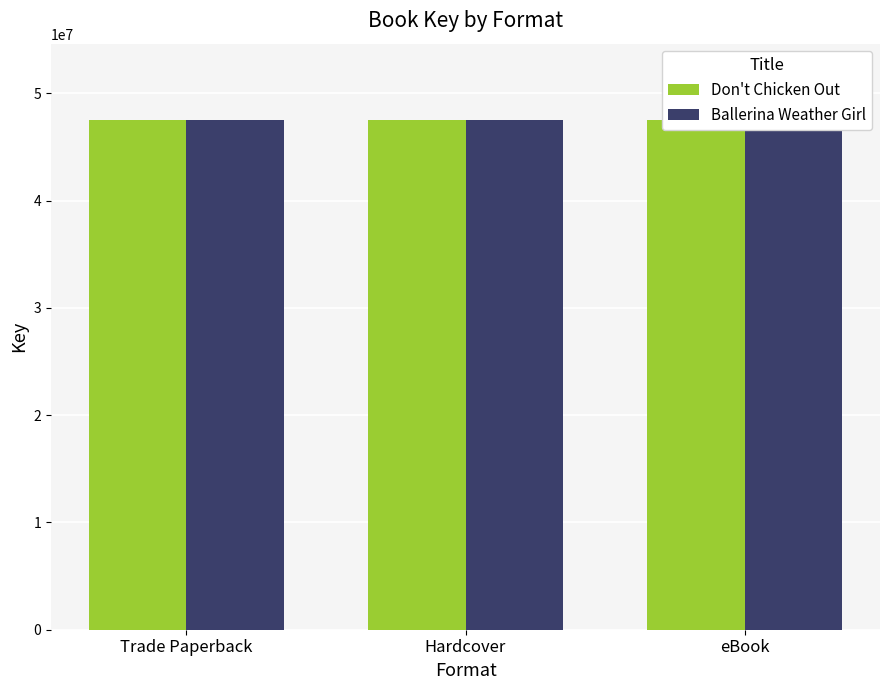

Reading left to right, extract all data points from this chart.

Don't Chicken Out: 47507439	47507439	47507439
Ballerina Weather Girl: 47507176	47507176	47507176